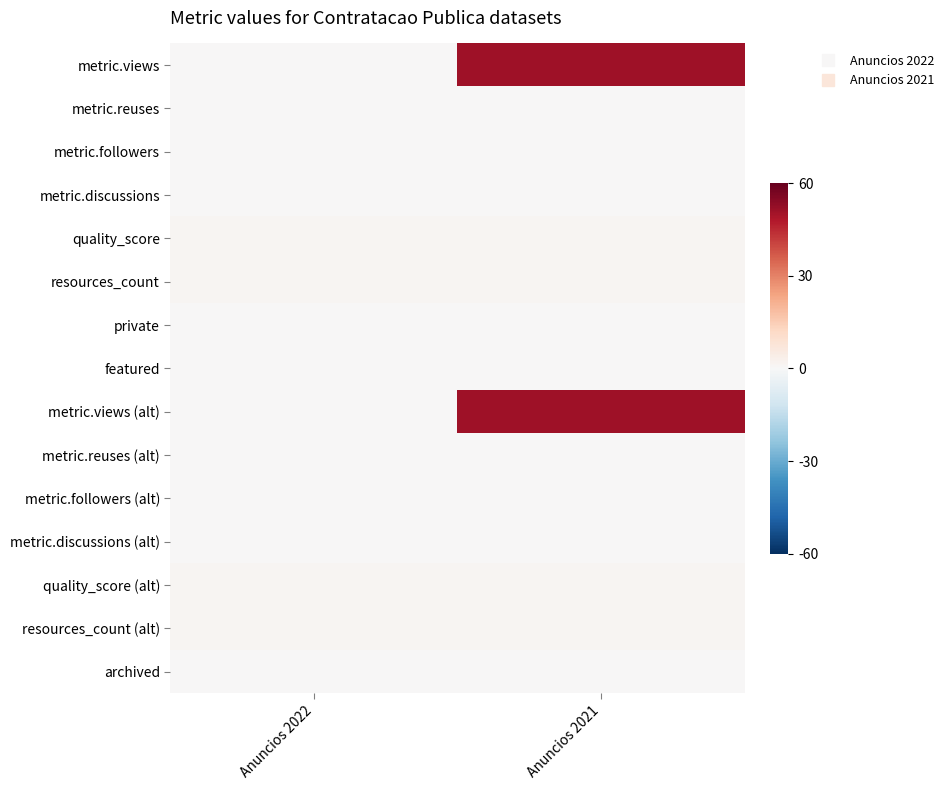

Which category has the highest value across all series?

Anuncios 2021